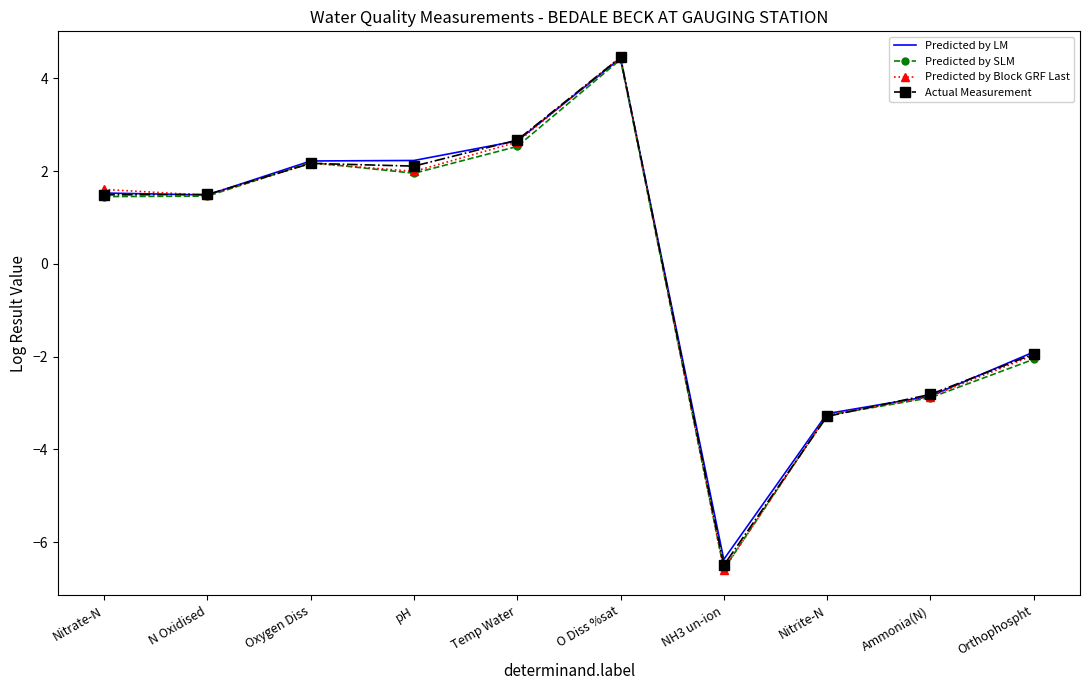

What position from the left is Nitrite-N?

8